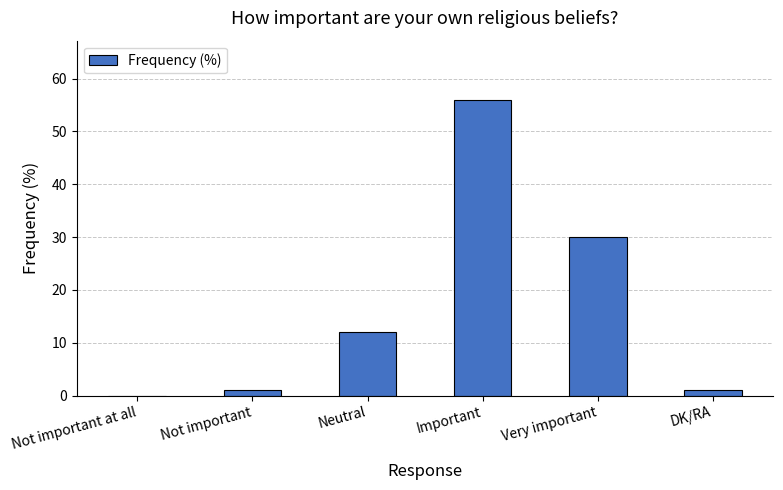

At which label is the value closest to 28?

Very important